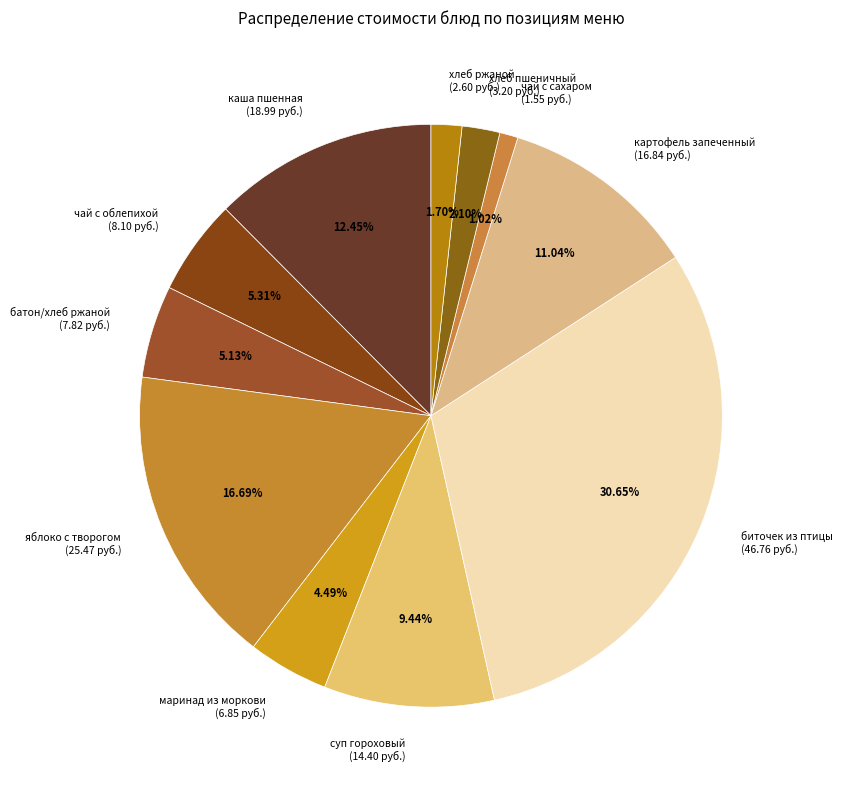

Does any single category account for the majority?

No